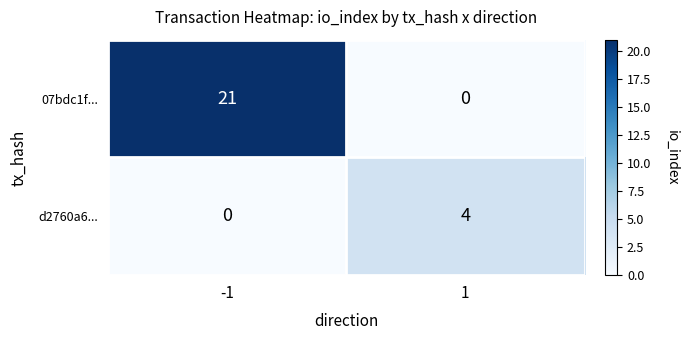

Which series has the largest total across all categories?

07bdc1f...